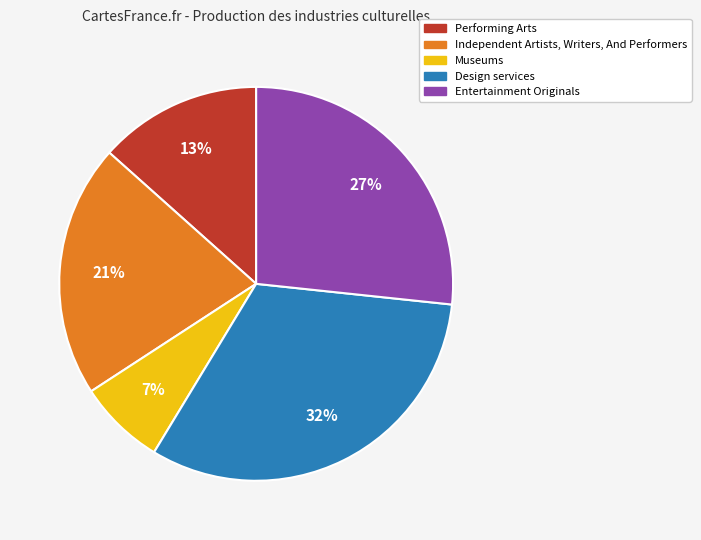

To the nearest percent, what portion does Design services represent?

32%